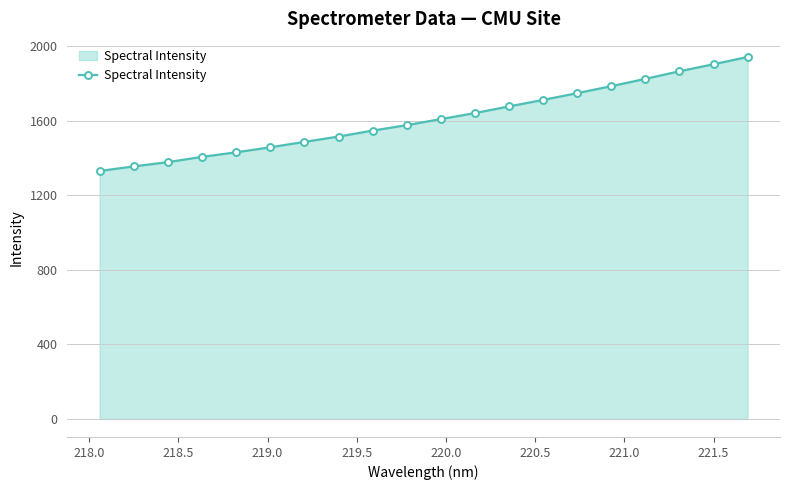

How many series are shown in this chart?

1